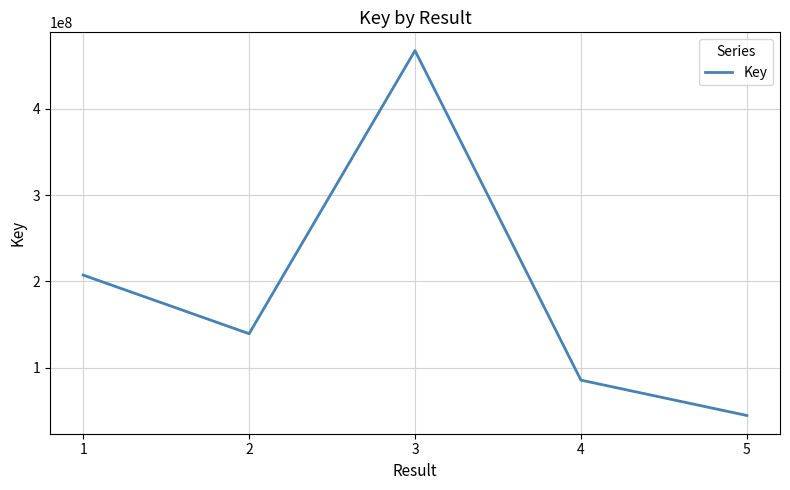

What value does the data have at 5?

44409323